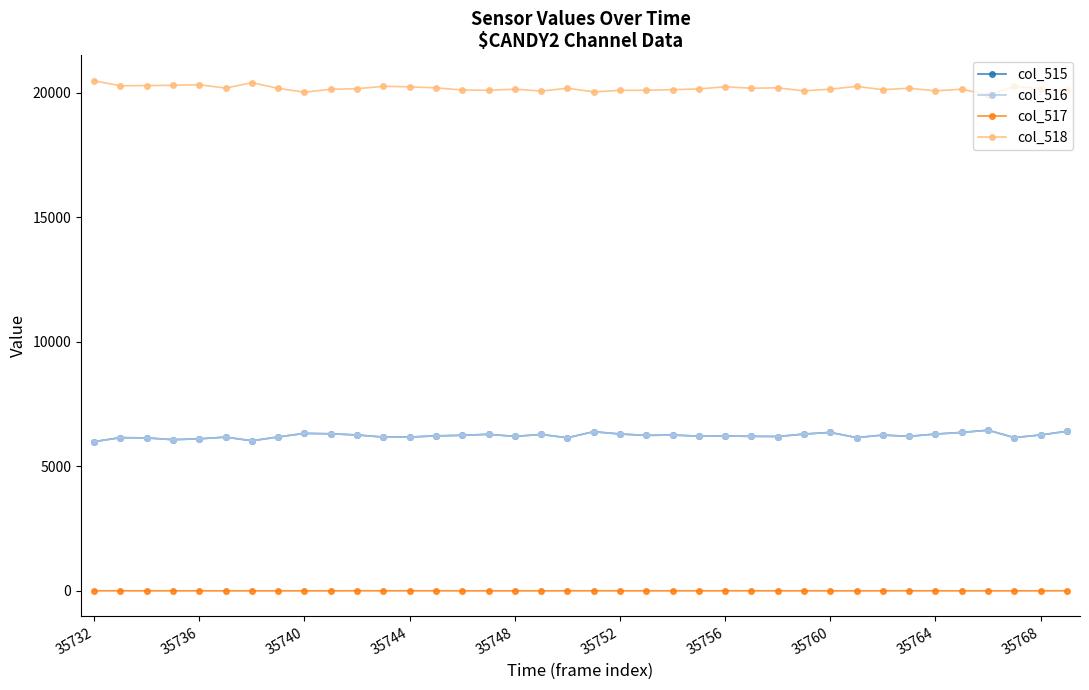

True or false: col_517 and col_516 cross at least once.

False